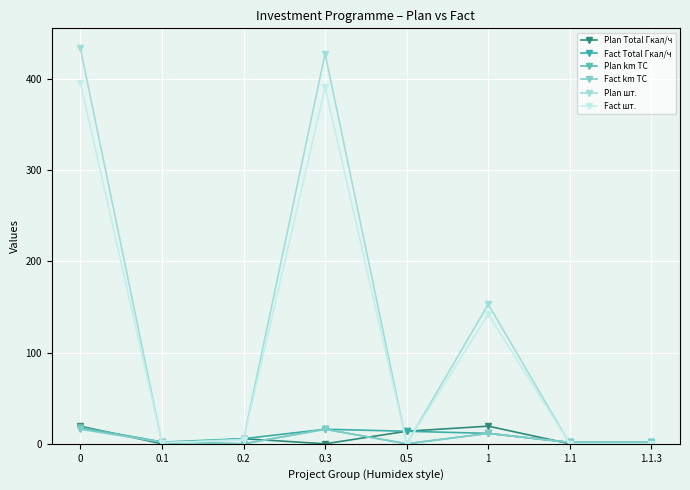

At how many categories does at least one series exceed 213?

2